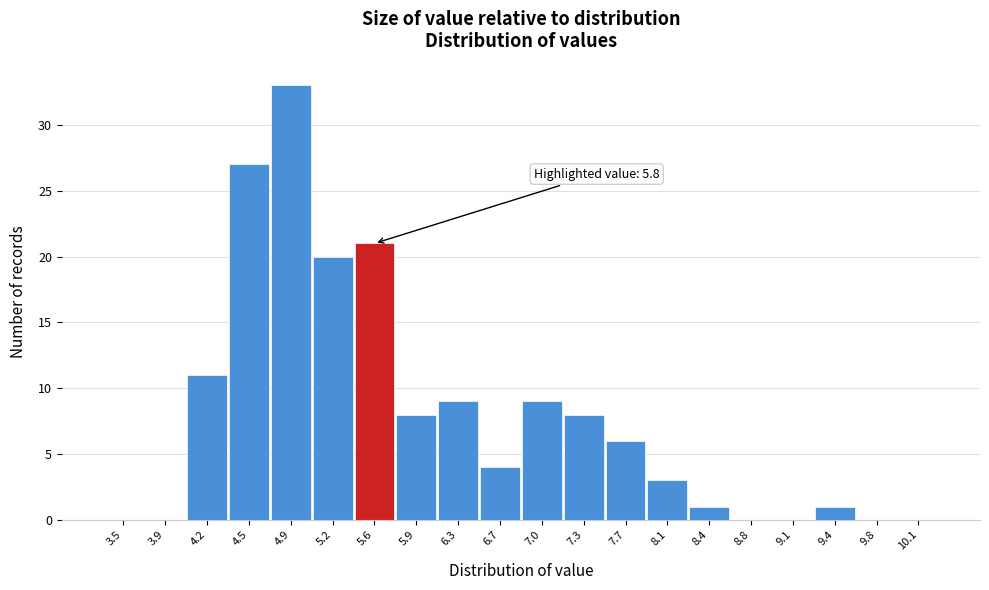

Reading right to left, extract all data points from this chart.

10.1=0	9.8=0	9.4=1	9.1=0	8.8=0	8.4=1	8.1=3	7.7=6	7.3=8	7.0=9	6.7=4	6.3=9	5.9=8	5.6=21	5.2=20	4.9=33	4.5=27	4.2=11	3.9=0	3.5=0